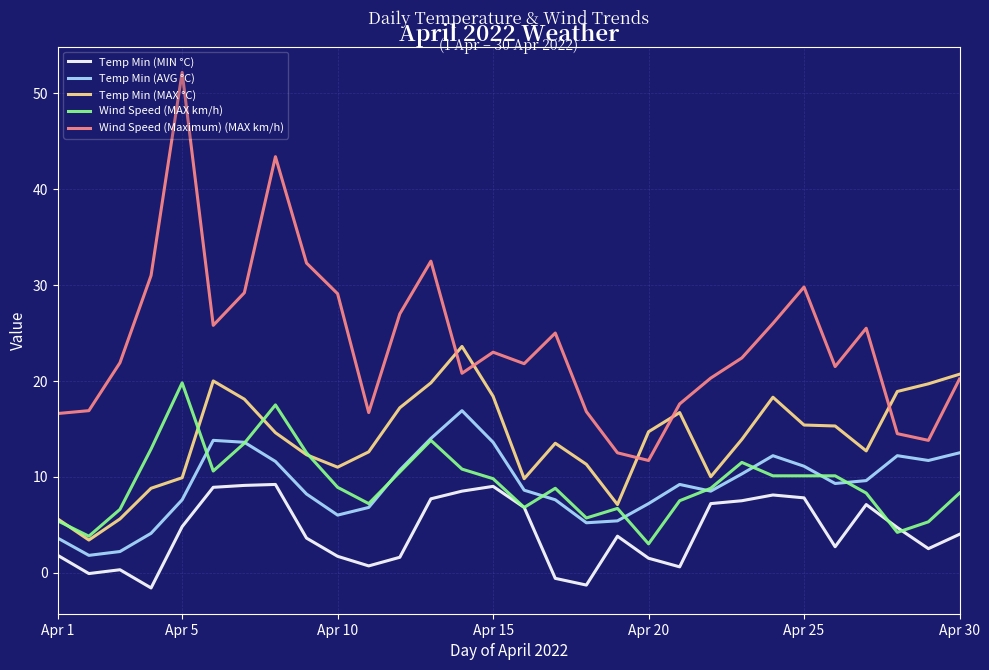

Which series has the widest spread of values?

Wind Speed (Maximum) (MAX km/h)